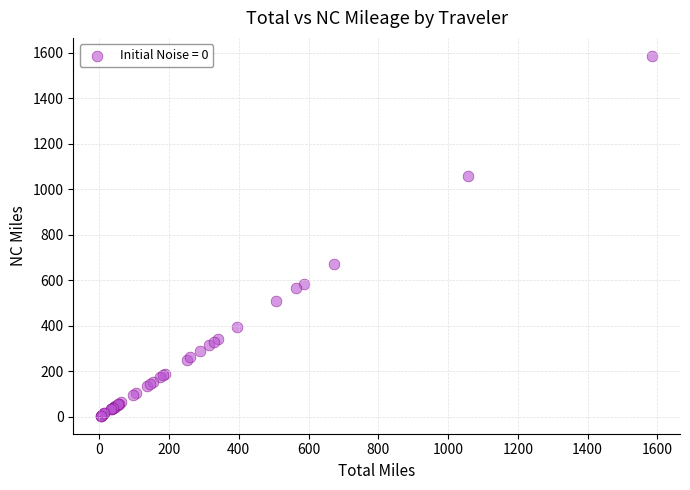

What Y value in the scatter plot is closest to 795?

672.3